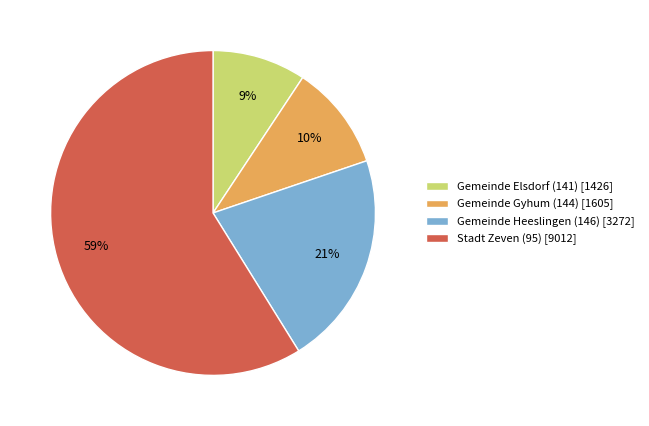

True or false: Gemeinde Gyhum (144) accounts for 10% of the total.

True